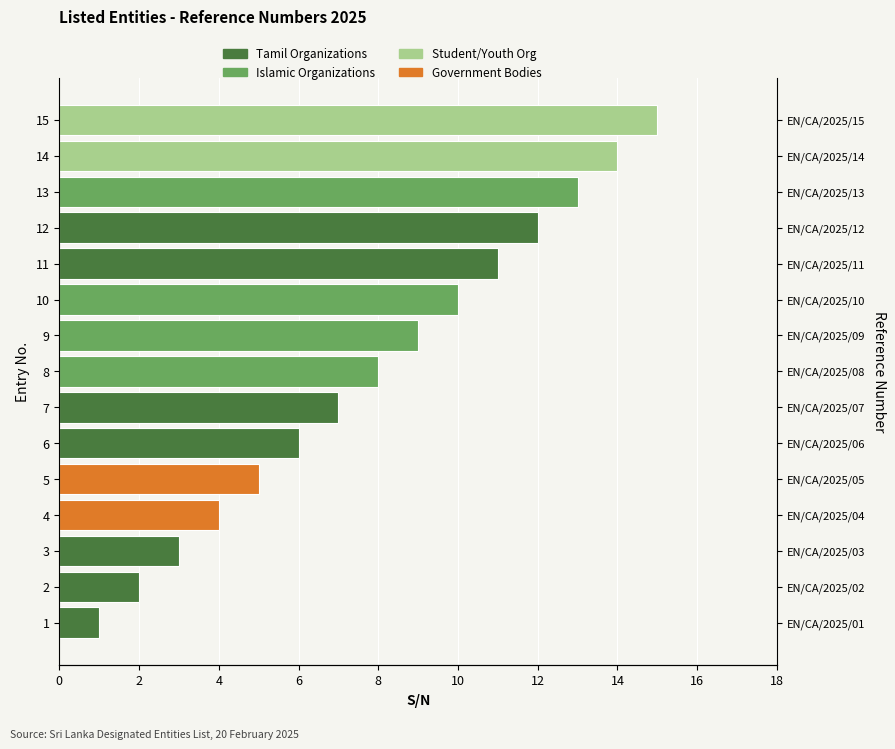

What is the change in value from 14 to 15?

+1